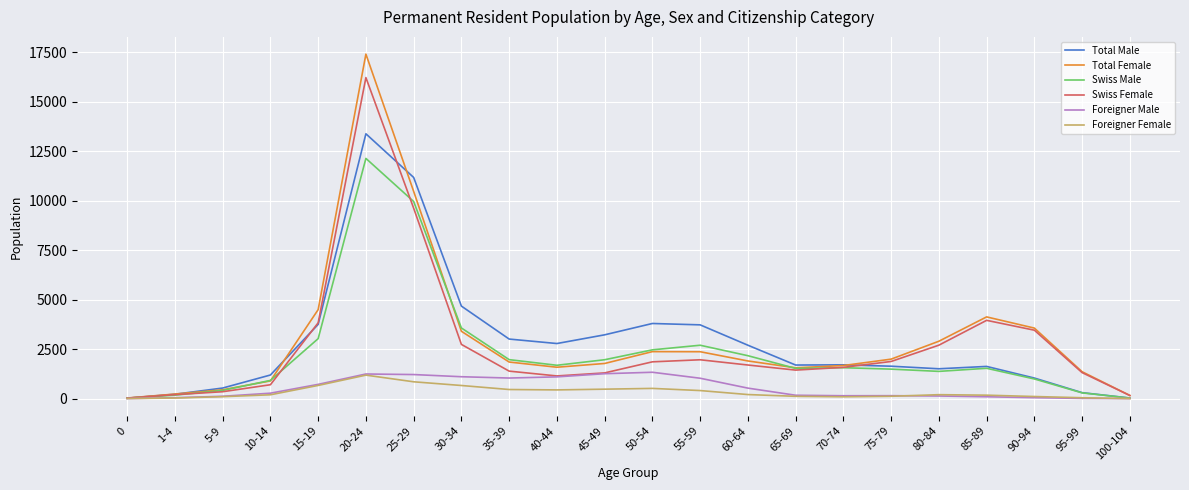

At which category is the sum across all series the highest?

20-24